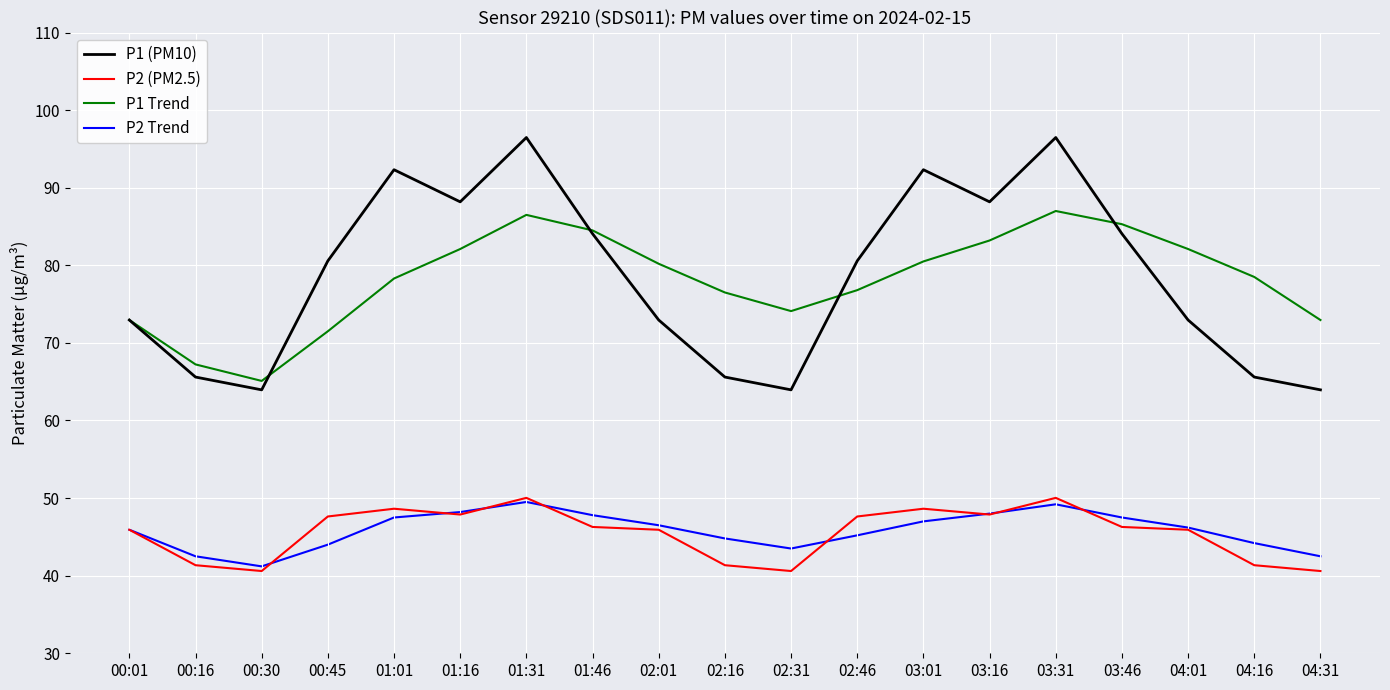

What is the total value across all series at 00:16?

216.7